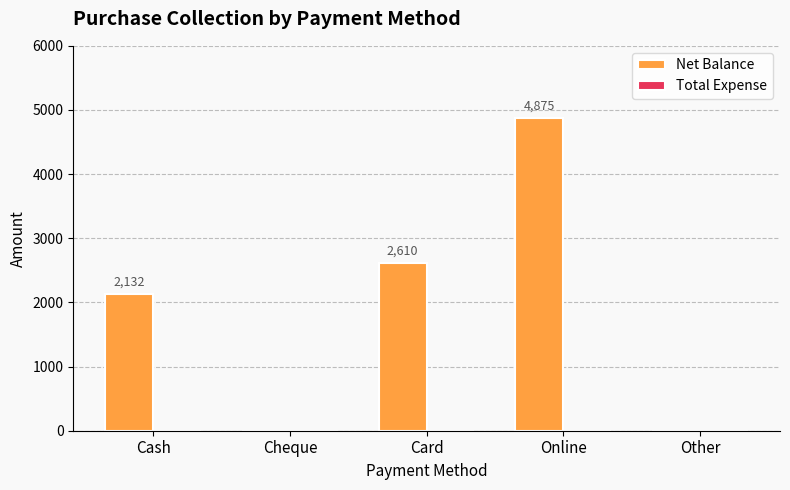

Between Online and Cheque, which is larger?

Online